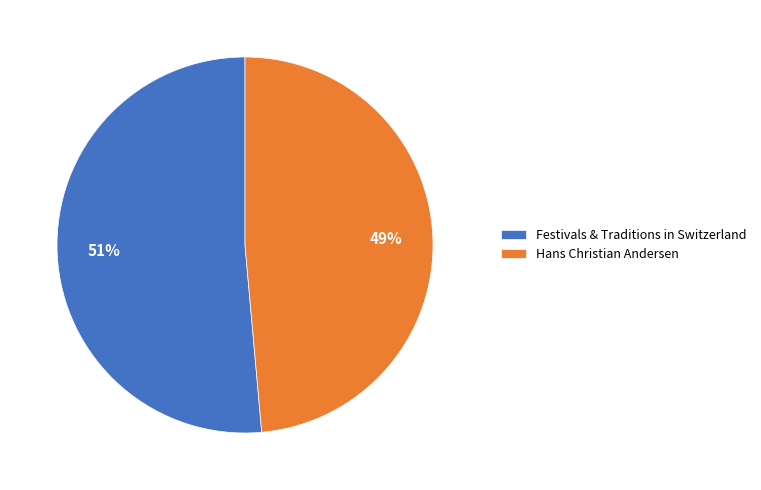

Which category has the biggest portion of the pie?

Festivals & Traditions in Switzerland